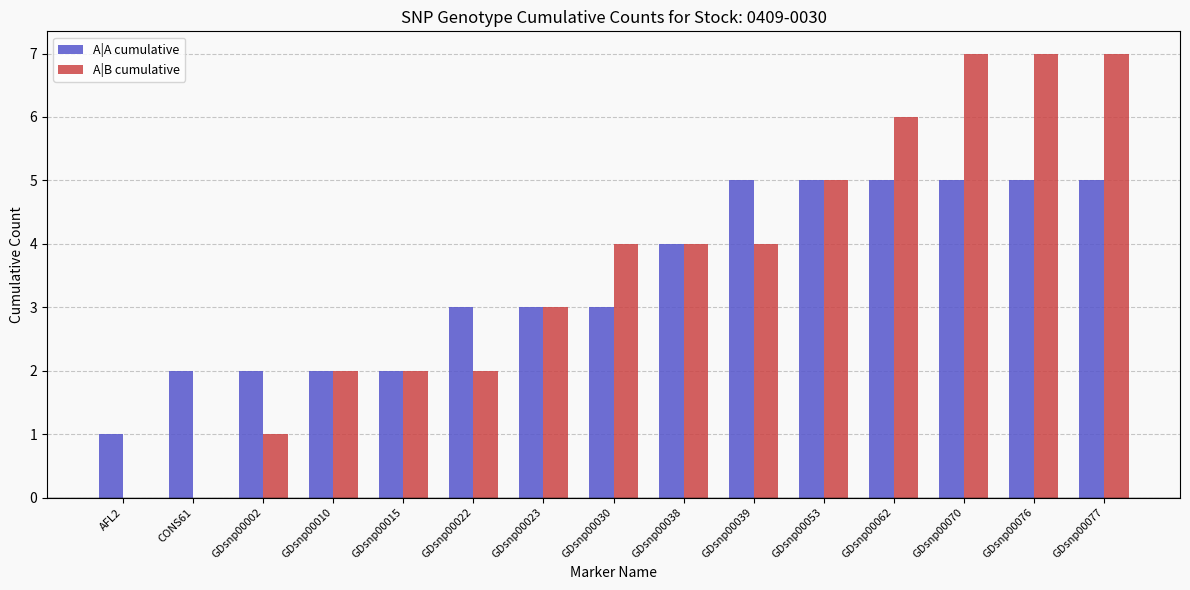

What is the maximum value for A|A cumulative?

5